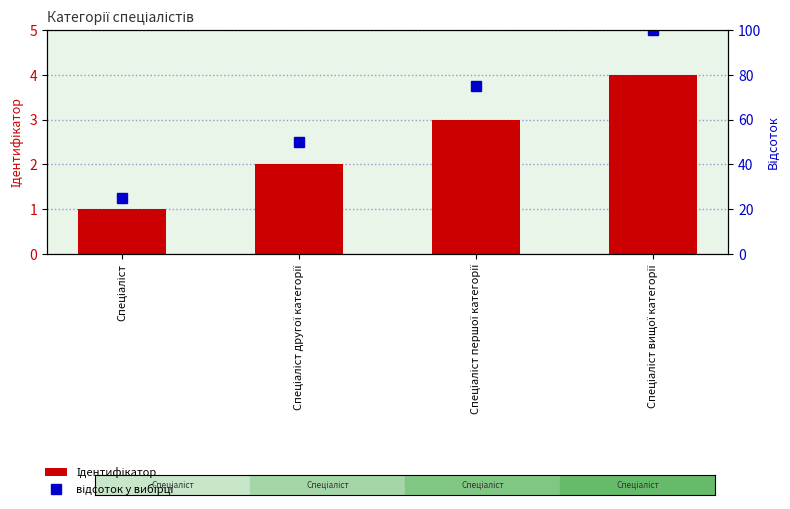

What is the highest value of the Ідентифікатор series?

4